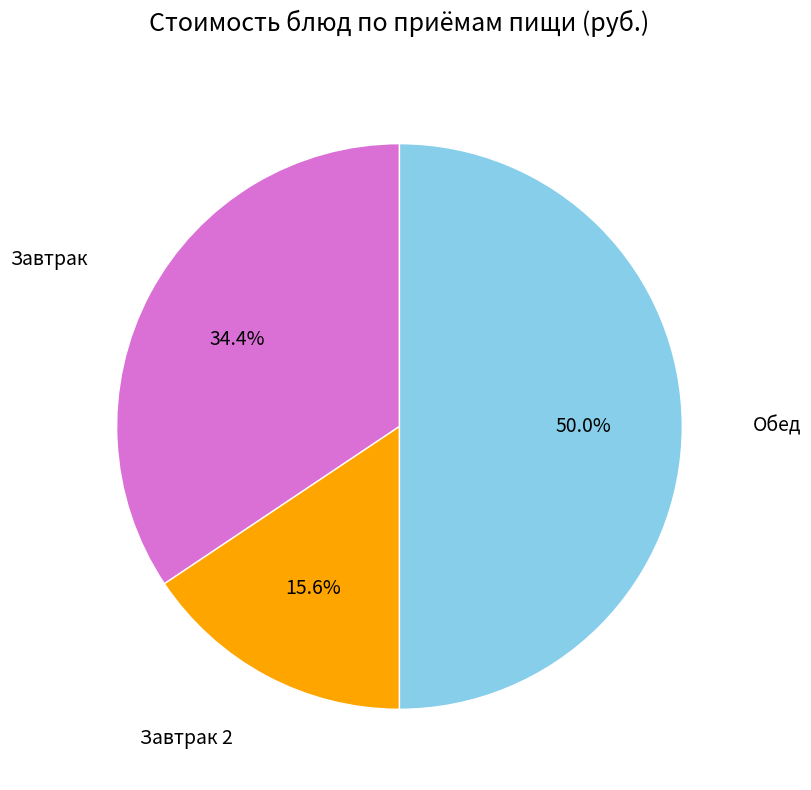

Which has a higher value, Обед or Завтрак?

Обед